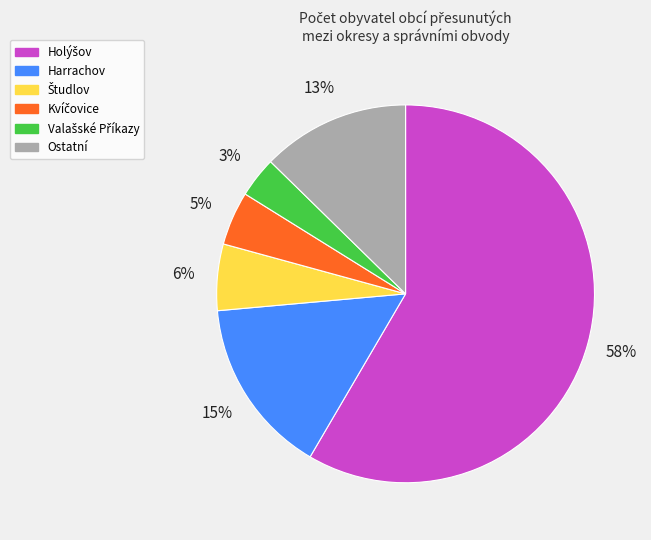

To the nearest percent, what is the average slice percentage?

17%